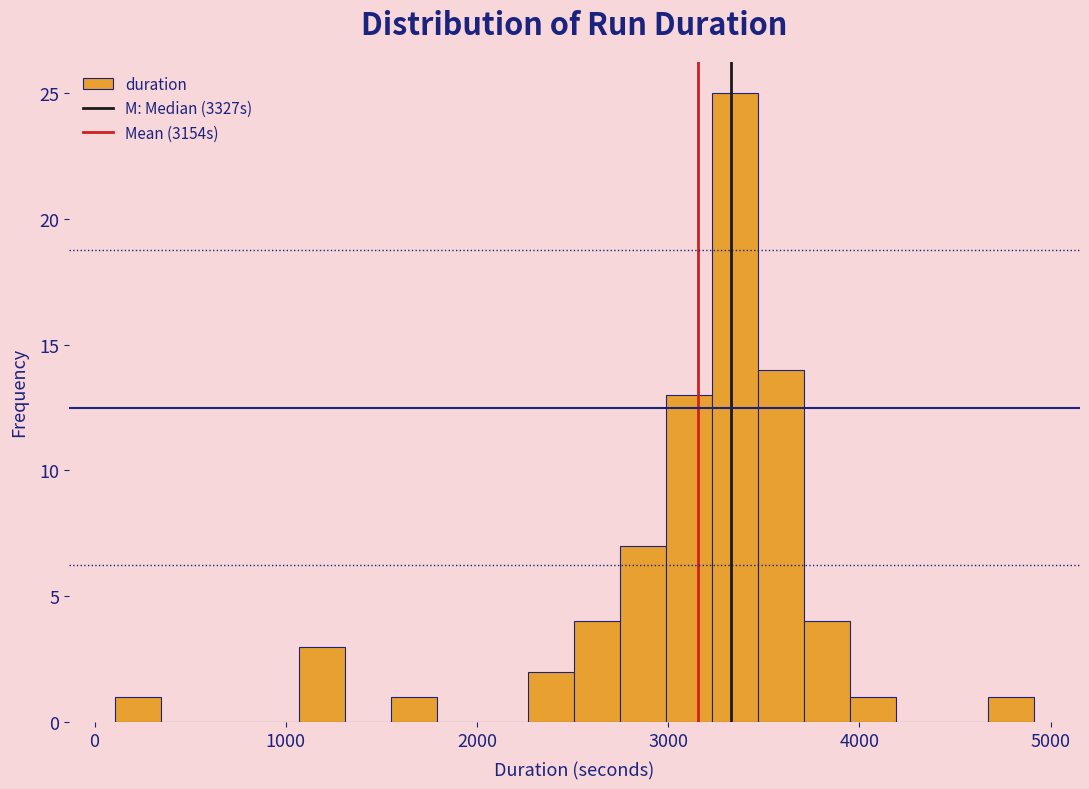

Around what value on the x-axis is the tallest bar? Give the approximate position of its centre, as read against the axis.

3400